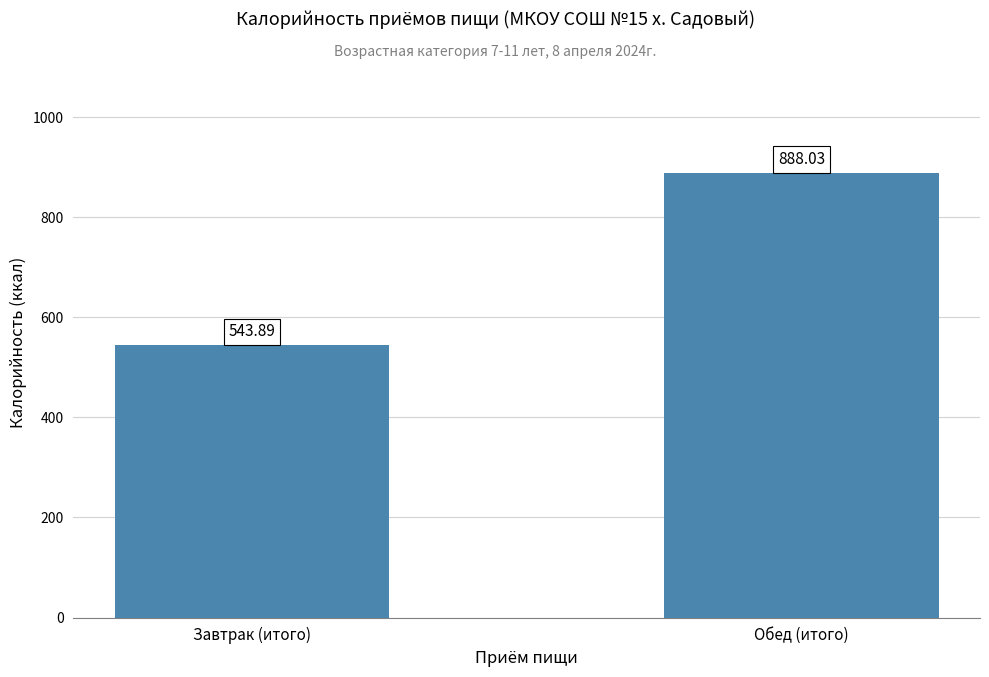

What is the ratio of the value at Обед (итого) to the value at Завтрак (итого)?

1.6